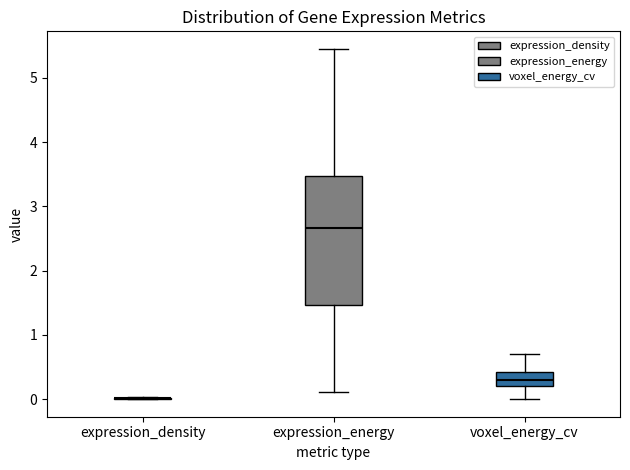

Reading left to right, transcribe this box plot: for each box, give where its median line is, the range the box spans, and where its two whiskers end, as read against the y-axis. The values are not printed on the chart, so give them approximately, as read against the axis.

expression_density: box collapsed to a line at 0.0, whiskers 0.0 to 0.0
expression_energy: median 2.7, box 1.5 to 3.5, whiskers 0.1 to 5.5
voxel_energy_cv: median 0.3, box 0.2 to 0.4, whiskers 0.0 to 0.7